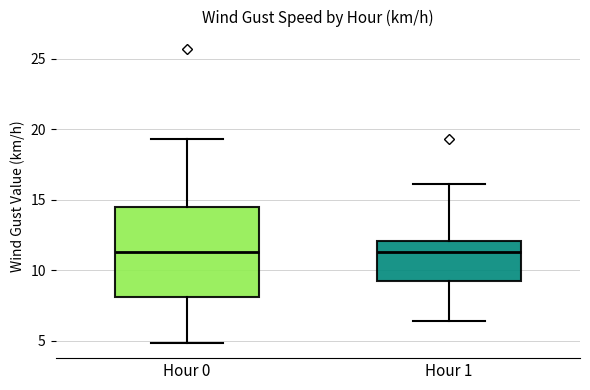

Reading left to right, read every box against the y-axis: the position of its median line, the range the box covers, and the ends of its whiskers. The values are not printed on the chart, so give them approximately, as read against the axis.

Hour 0: median 11.5, box 8.0 to 14.5, whiskers 5.0 to 19.5
Hour 1: median 11.5, box 9.0 to 12.0, whiskers 6.5 to 16.0